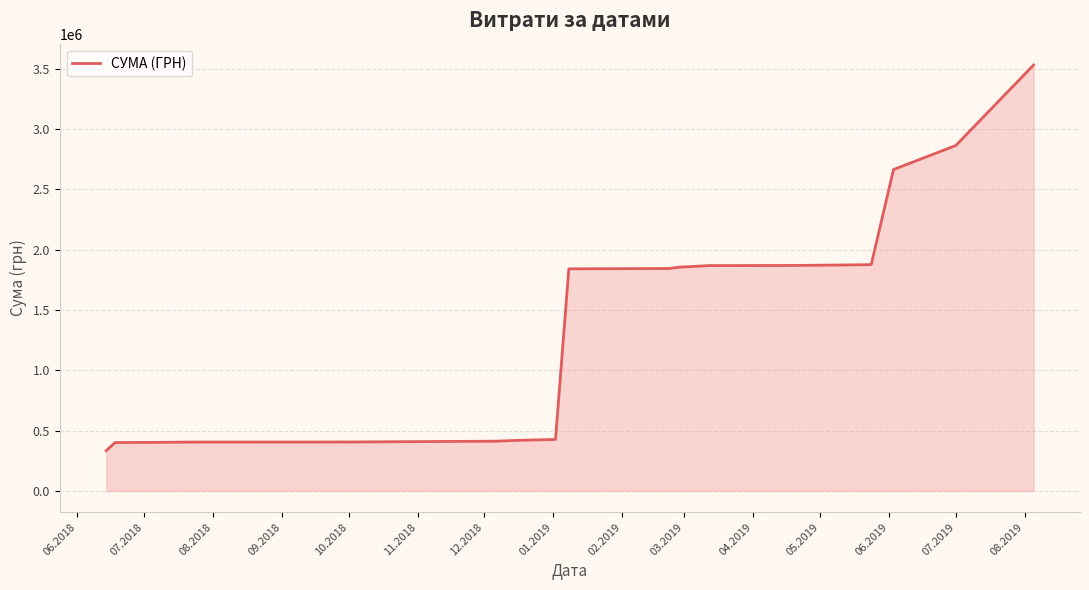

What is the difference between the maximum and minimum values?

3199134.0